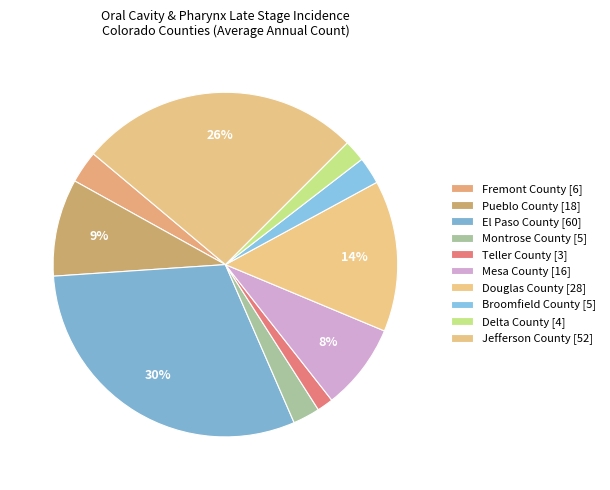

How many segments does this pie chart have?

10